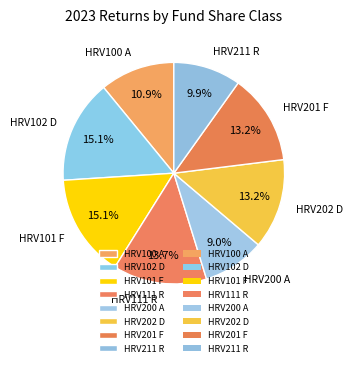

Is it true that HRV111 R is 14% of the pie?

True